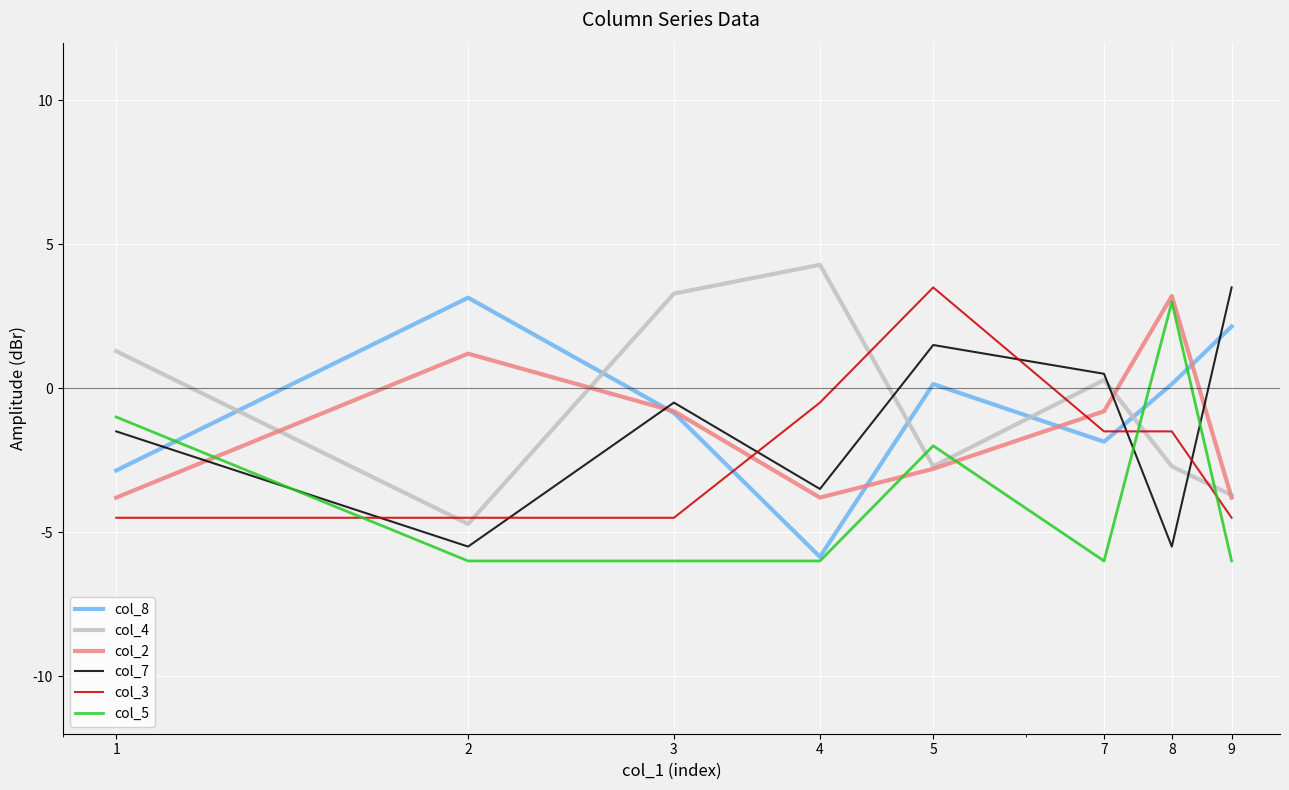

What is the lowest value of the col_8 series?

-5.9